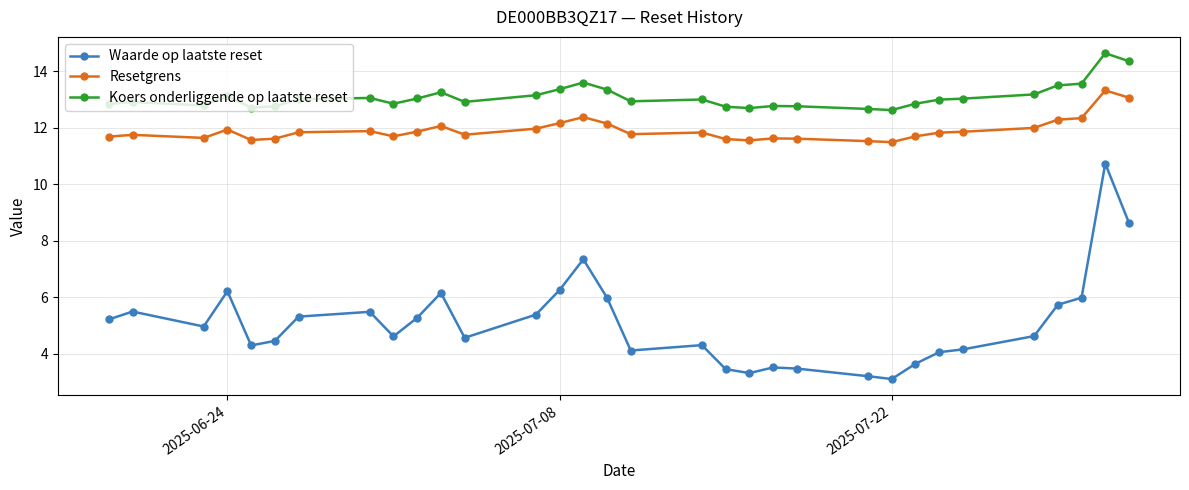

What is the highest value of the Koers onderliggende op laatste reset series?

14.6